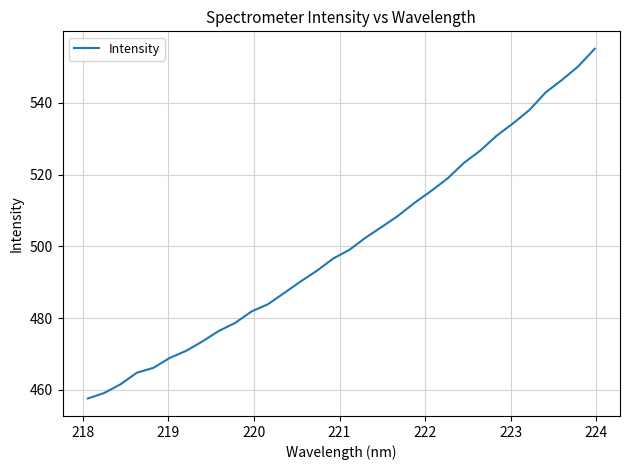

What is the greatest value displayed?

555.1